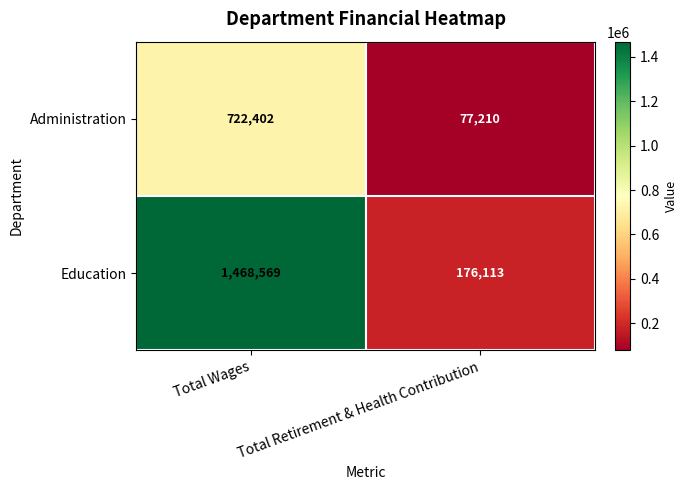

What is the difference between the maximum and minimum values in the Administration series?

645192